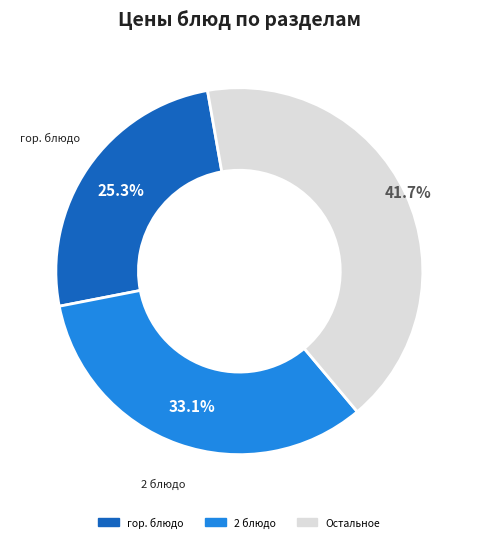

Count the number of slices in the pie.

3